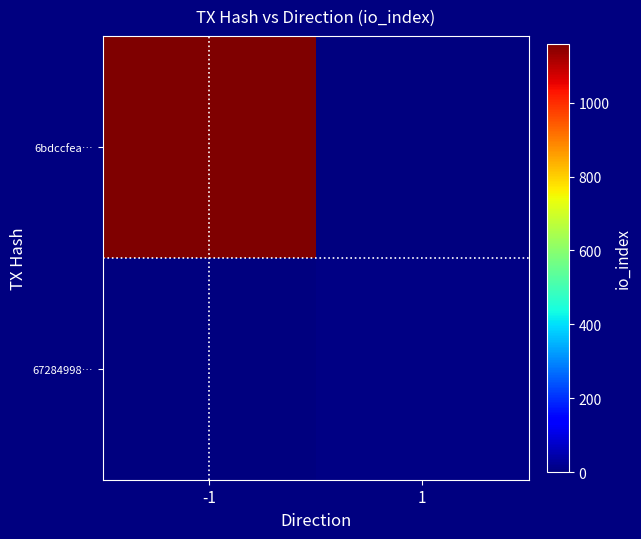

What is the greatest value displayed?

1160